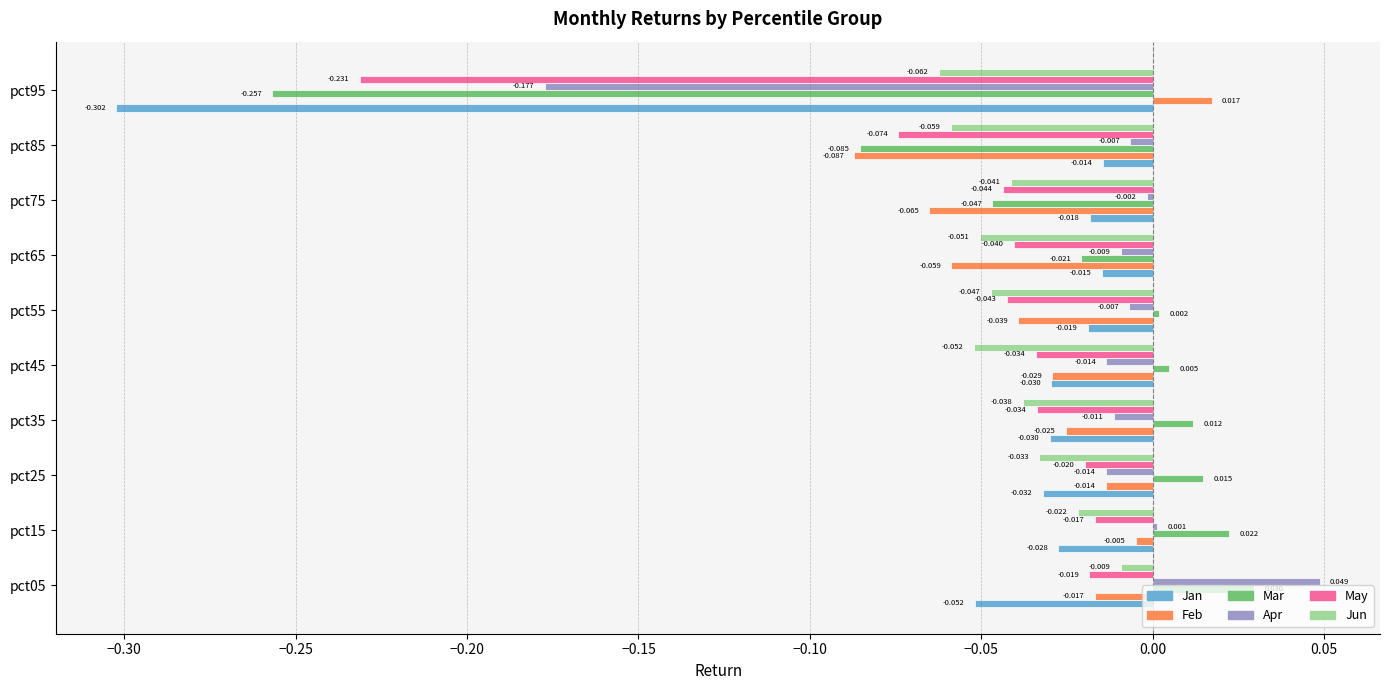

Which series has the largest total across all categories?

Apr